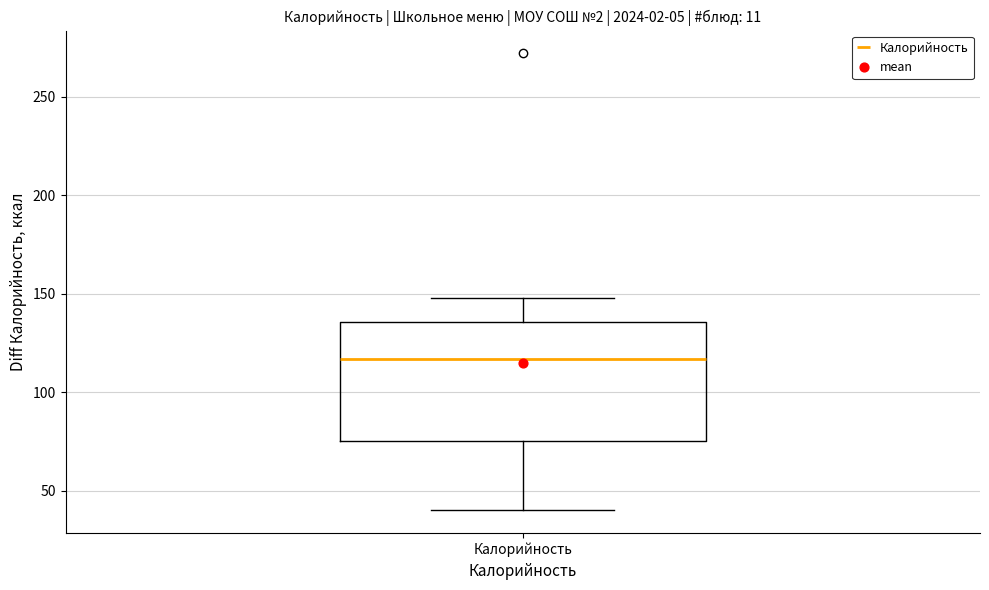

Read this box plot against the y-axis: the position of the median line, the range covered by the box, and the ends of both whiskers. The values are not printed on the chart, so give them approximately, as read against the axis.

median 115, box 75 to 135, whiskers 40 to 150